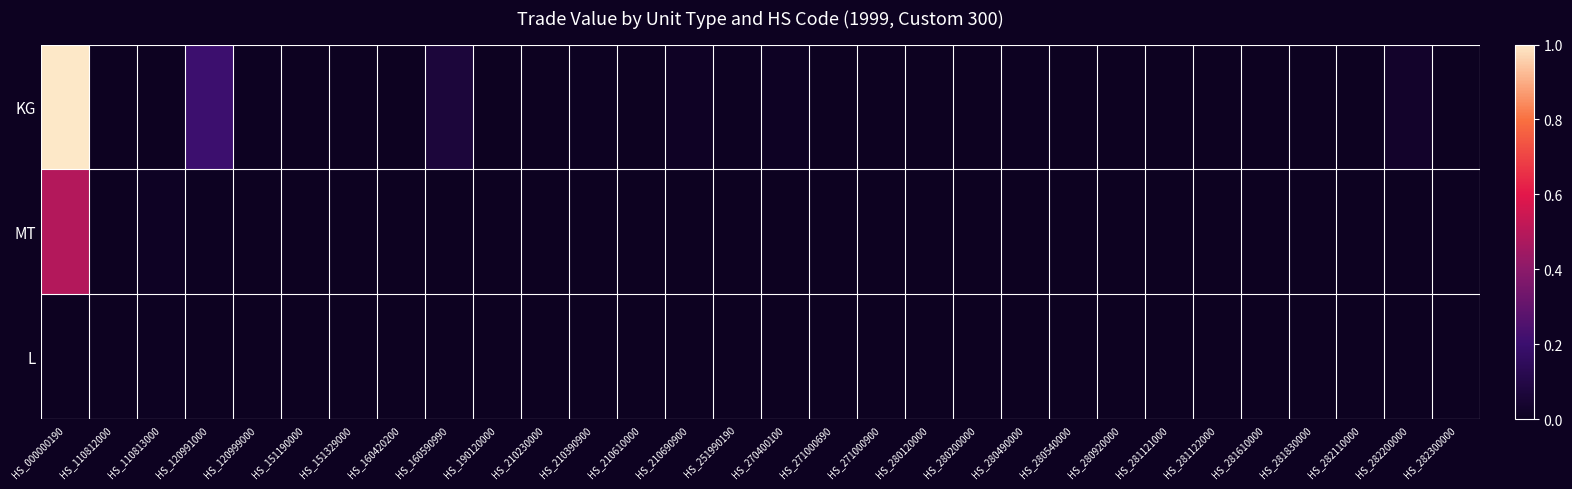

Rank the series by their average value, from lowest to highest.

L, MT, KG